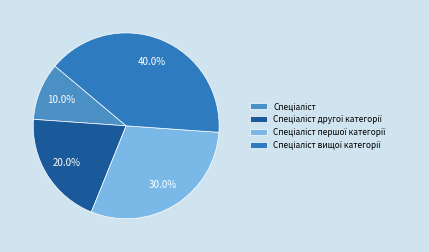

Is the sum of Спеціаліст другої категорії and Спеціаліст greater than half?

No